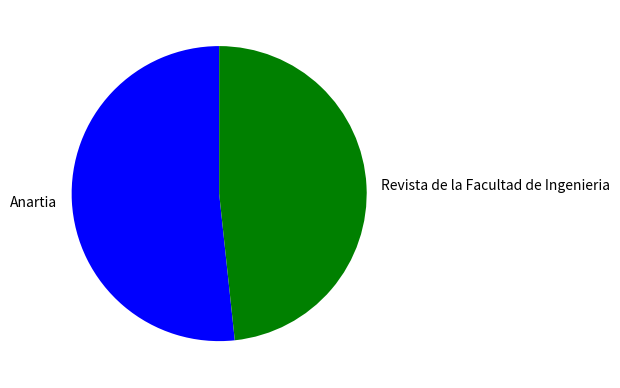

Is the sum of Anartia and Revista de la Facultad de Ingenieria greater than half?

Yes